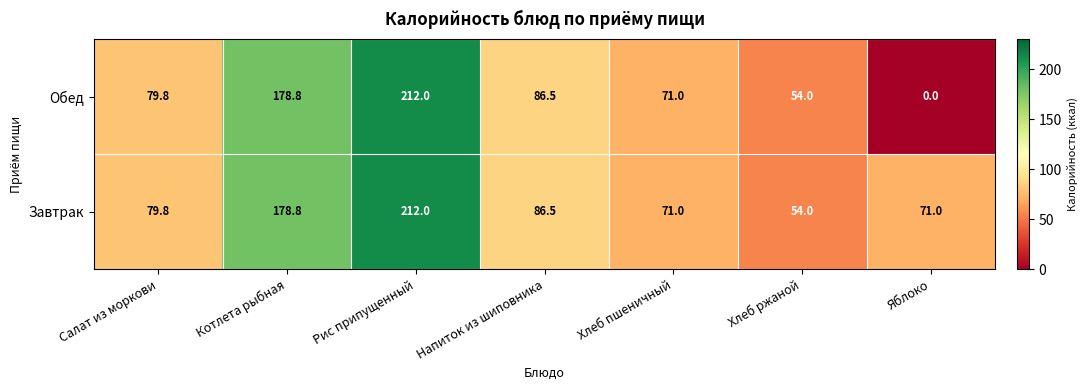

Reading right to left, what are all the values shown in this chart?

Обед: Яблоко=0.0	Хлеб ржаной=54.0	Хлеб пшеничный=71.0	Напиток из шиповника=86.5	Рис припущенный=212.0	Котлета рыбная=178.8	Салат из моркови=79.8
Завтрак: Яблоко=71.0	Хлеб ржаной=54.0	Хлеб пшеничный=71.0	Напиток из шиповника=86.5	Рис припущенный=212.0	Котлета рыбная=178.8	Салат из моркови=79.8